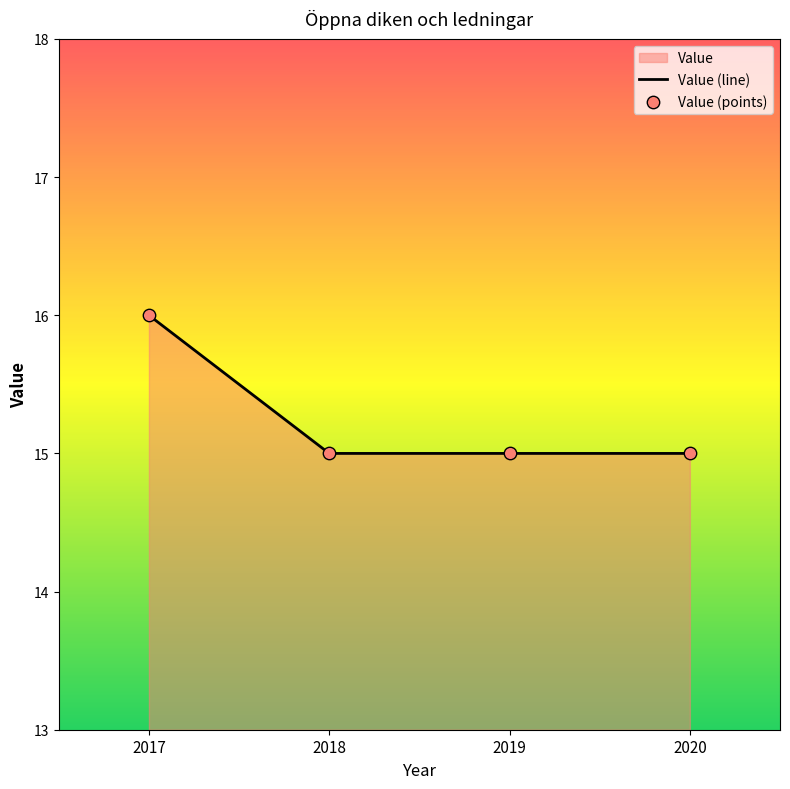

Which series reaches the minimum Y coordinate?

Value (line)